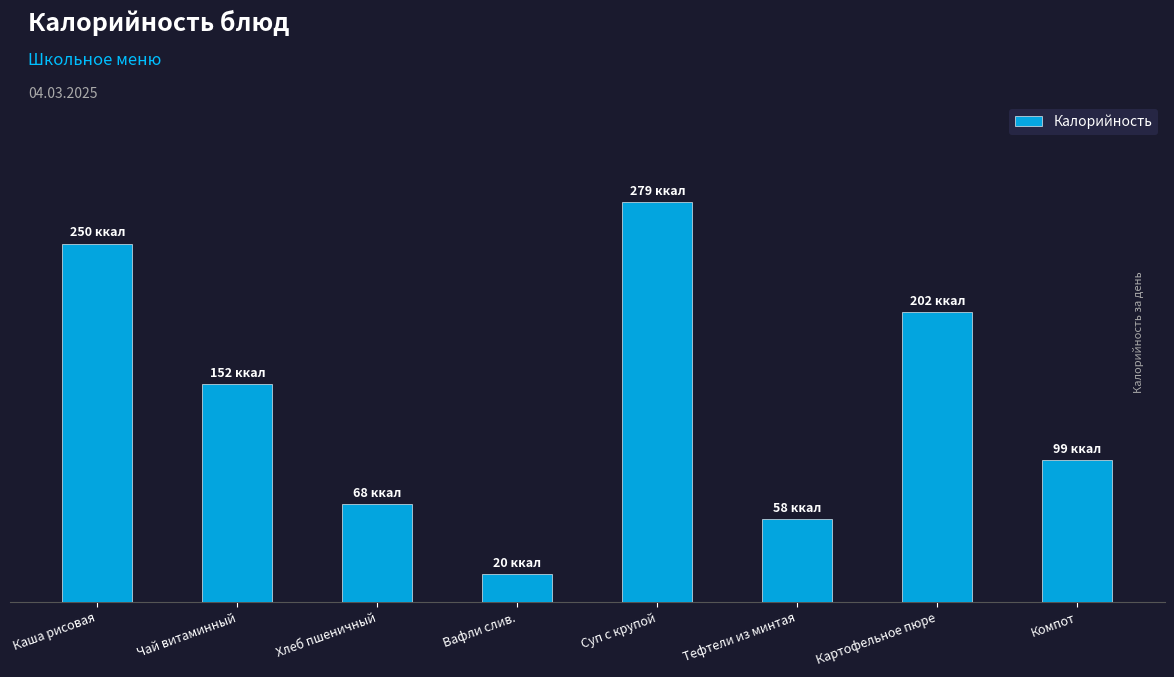

Does the chart contain any negative values?

No